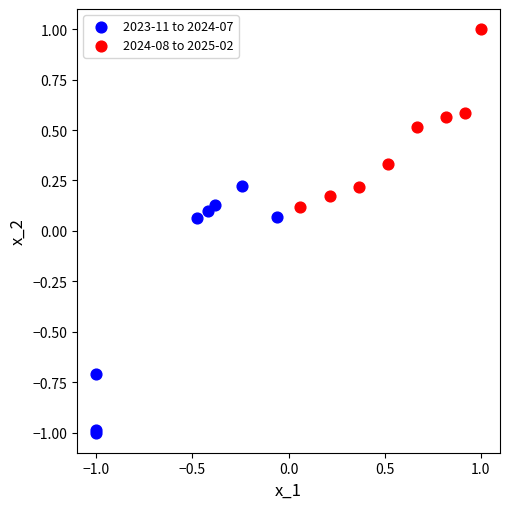

Which series contains the highest Y value?

2024-08 to 2025-02